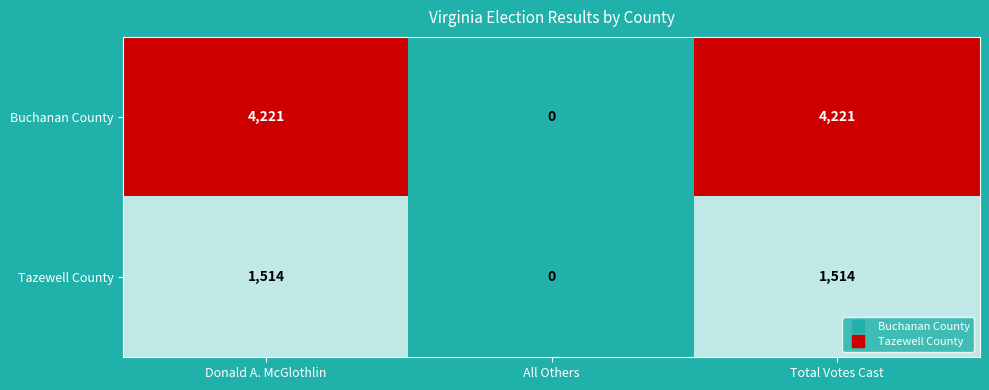

The Tazewell County series shows 532 at Donald A. McGlothlin. True or false?

False